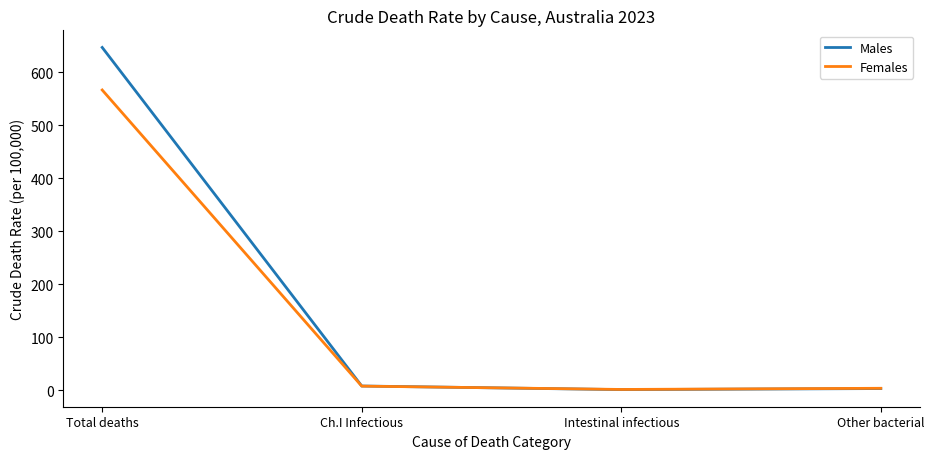

What is the difference between the highest and lowest values at Ch.I Infectious?

0.2